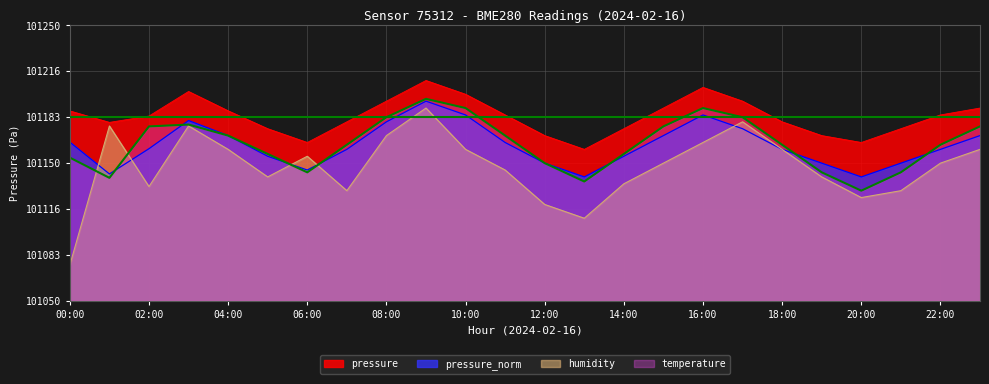

At how many categories does at least one series exceed 101199?

4